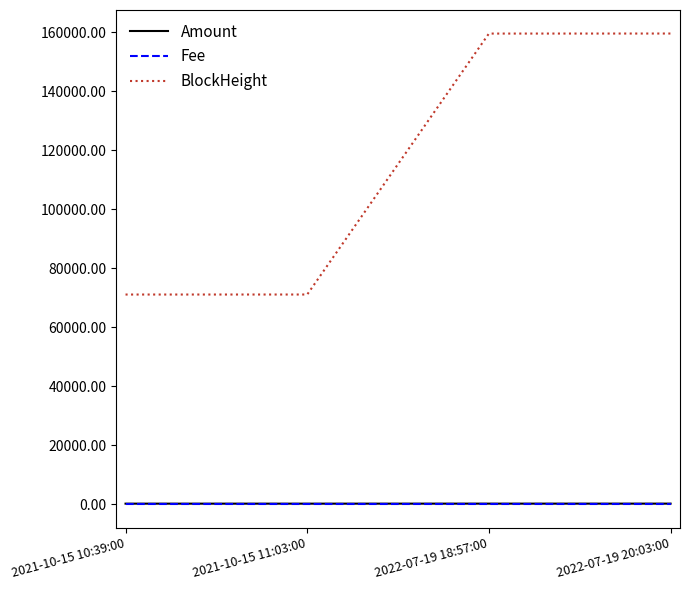

What is the minimum value for Amount?

152.5